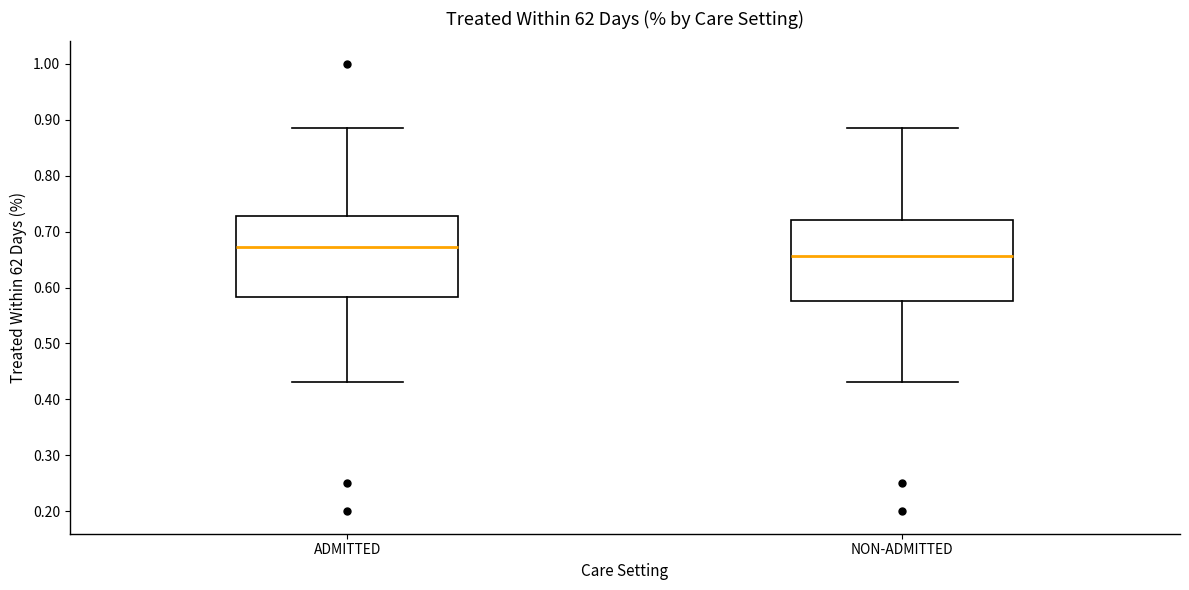

Reading left to right, read every box against the y-axis: the position of its median line, the range the box covers, and the ends of its whiskers. The values are not printed on the chart, so give them approximately, as read against the axis.

ADMITTED: median 0.67, box 0.58 to 0.73, whiskers 0.43 to 0.88
NON-ADMITTED: median 0.66, box 0.58 to 0.72, whiskers 0.43 to 0.88